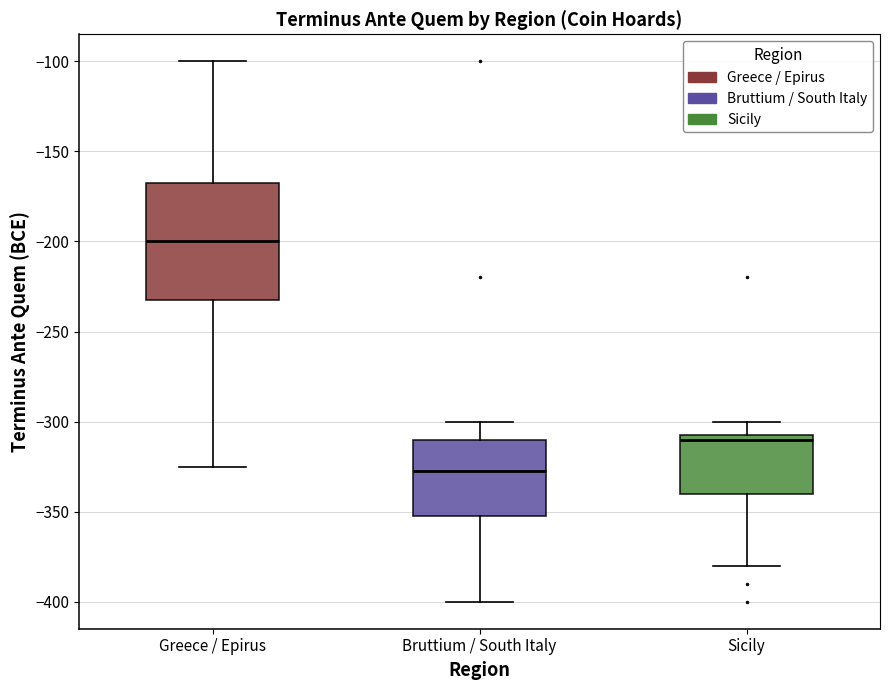

Reading left to right, transcribe this box plot: for each box, give where its median line is, the range the box spans, and where its two whiskers end, as read against the y-axis. The values are not printed on the chart, so give them approximately, as read against the axis.

Greece / Epirus: median -200, box -230 to -170, whiskers -325 to -100
Bruttium / South Italy: median -325, box -350 to -310, whiskers -400 to -300
Sicily: median -310, box -340 to -305, whiskers -380 to -300